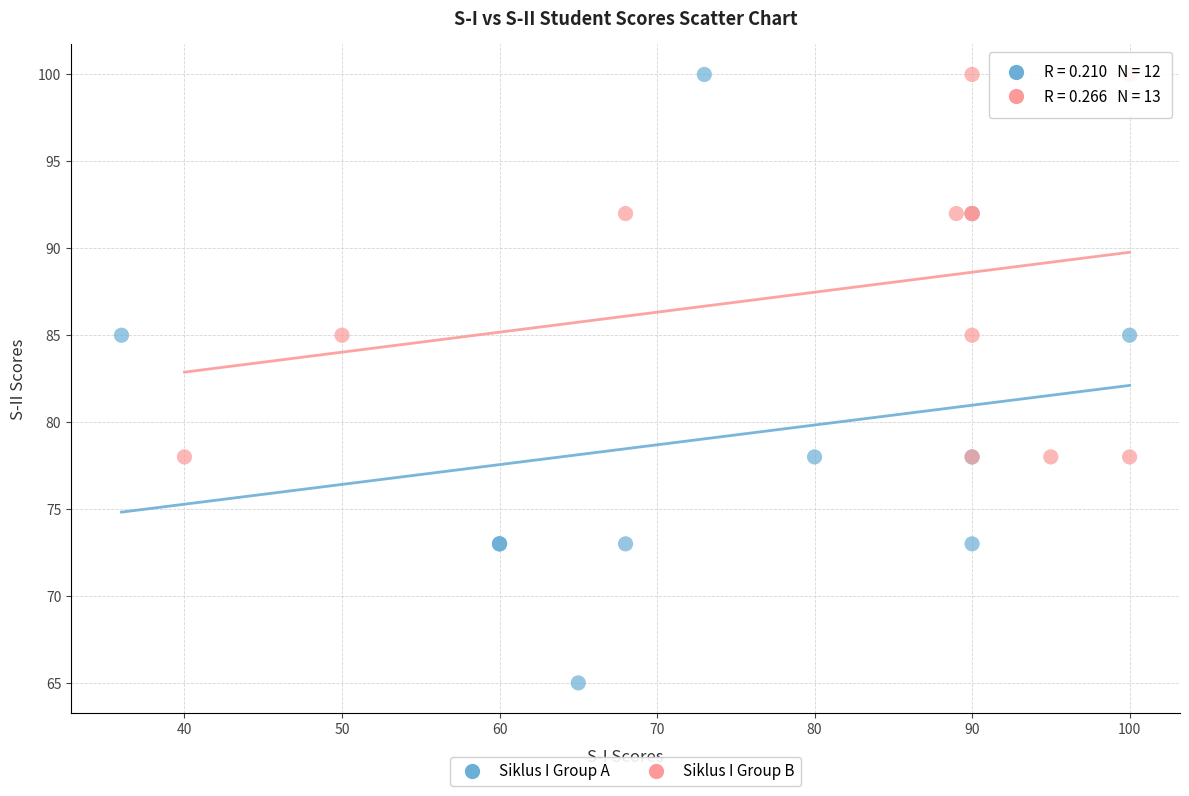

Which series reaches the minimum Y coordinate?

Siklus I Group A